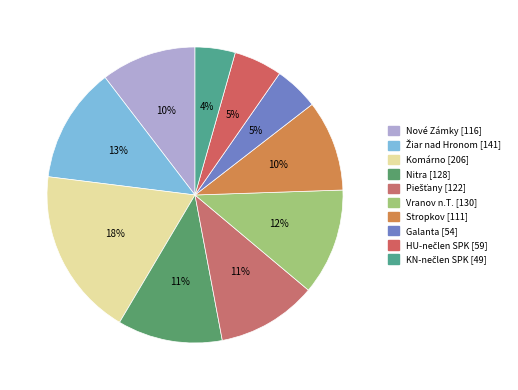

What percentage is the Galanta slice, to the nearest percent?

5%